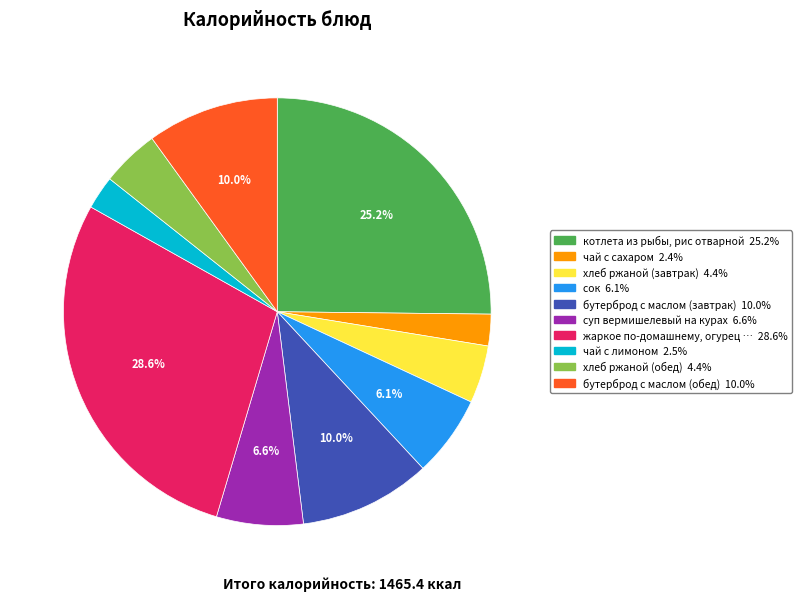

Does any single category account for the majority?

No